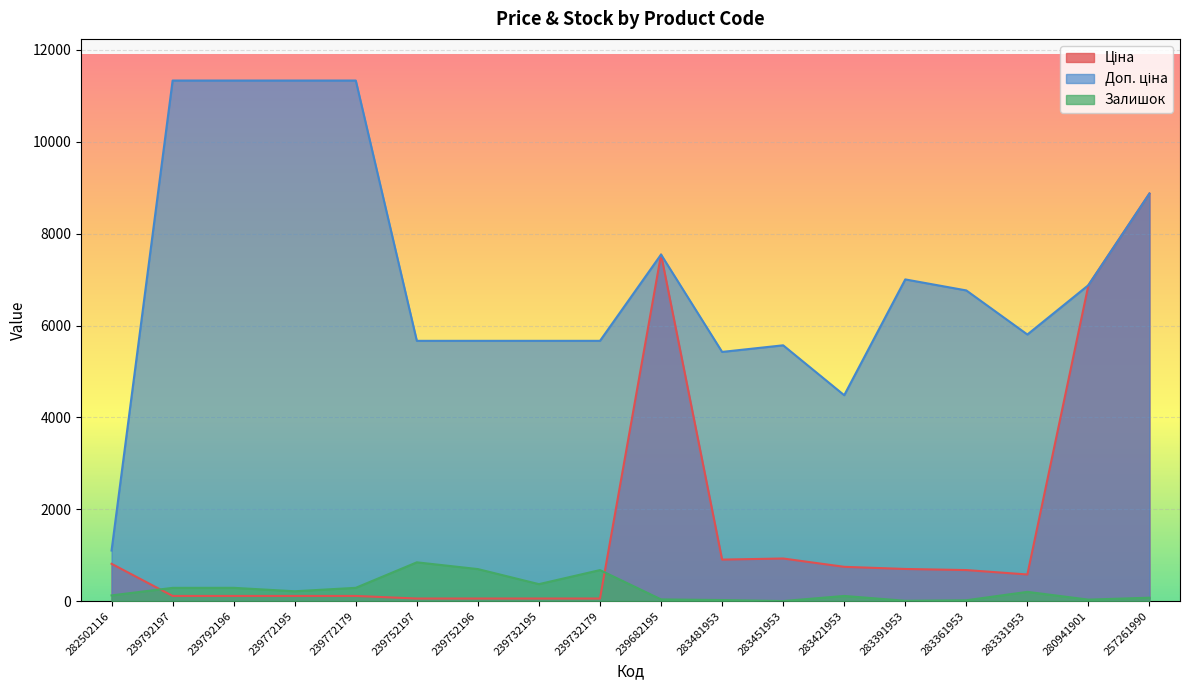

What is the spread (max minus min) of values at 283391953?

6996.3